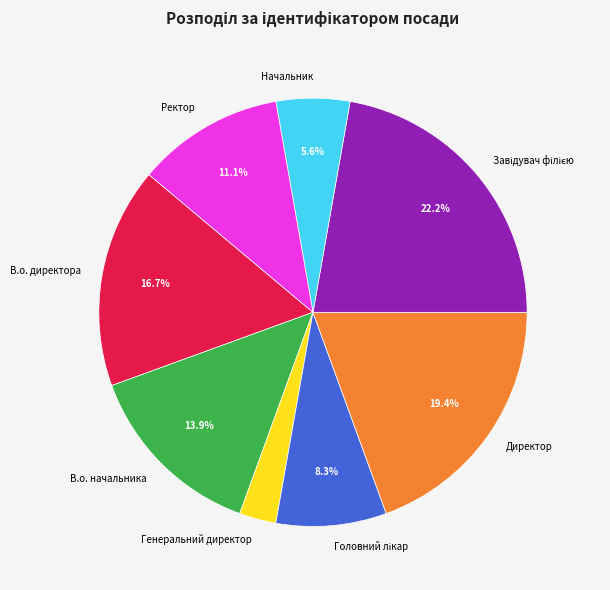

Combined, do Генеральний директор and Ректор account for over 50%?

No